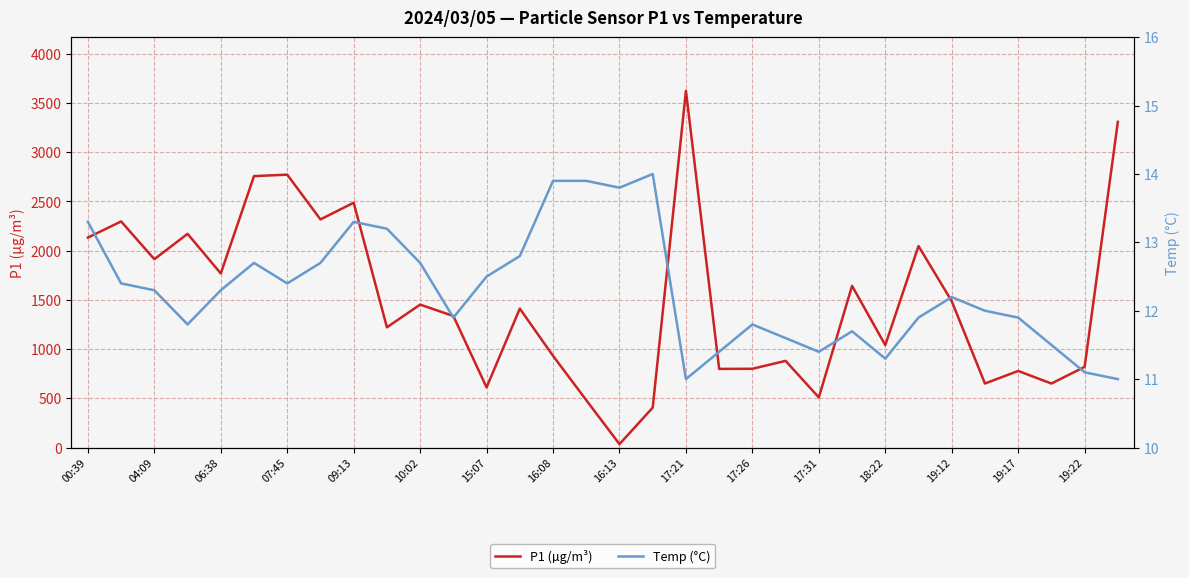

At which label does P1 (µg/m³) first exceed 1410?

00:39